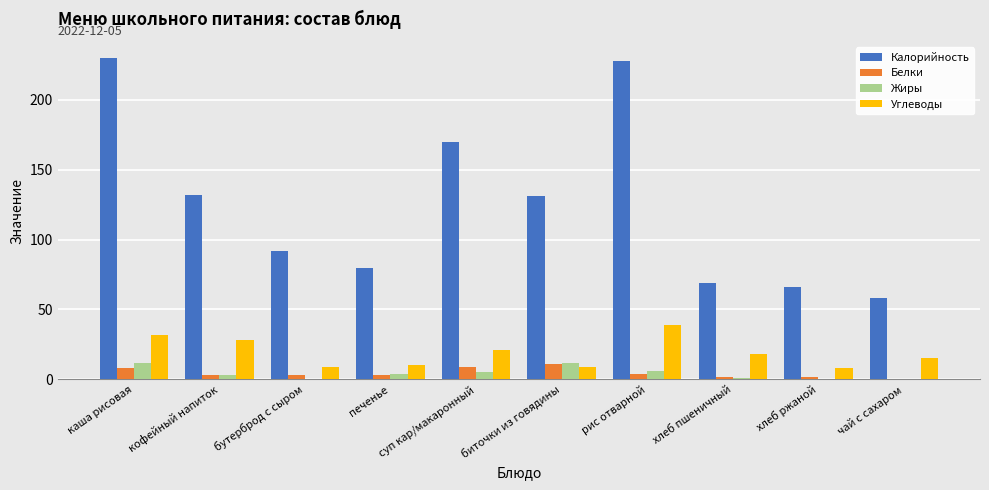

What is the average value of the Углеводы series?

18.9